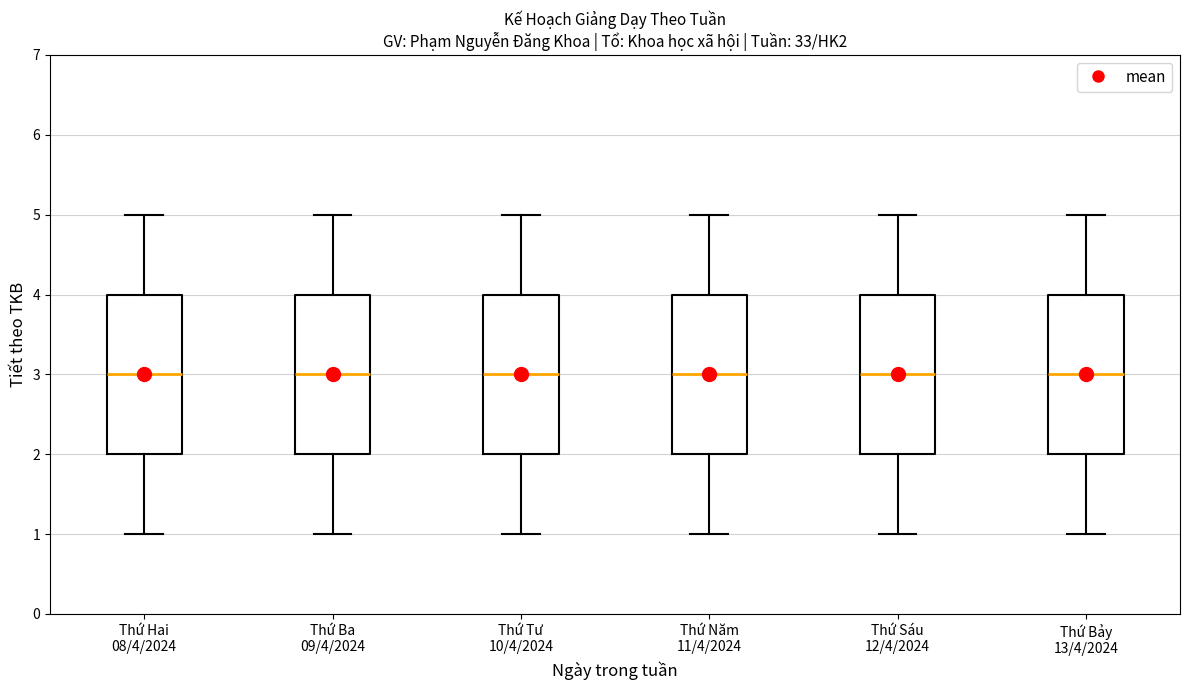

Where is the lower edge of the box for Thứ Hai 08/4/2024 on the y-axis? The values are not printed on the chart, so give them approximately, as read against the axis.

2